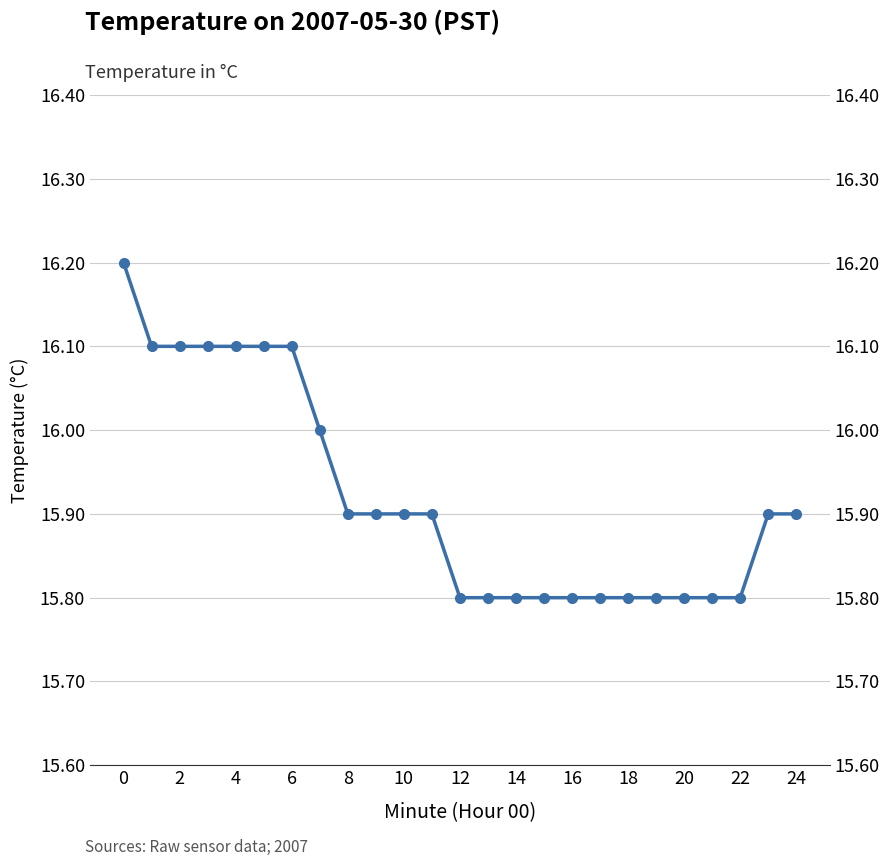

Is this an area chart (filled region under the line)?

No